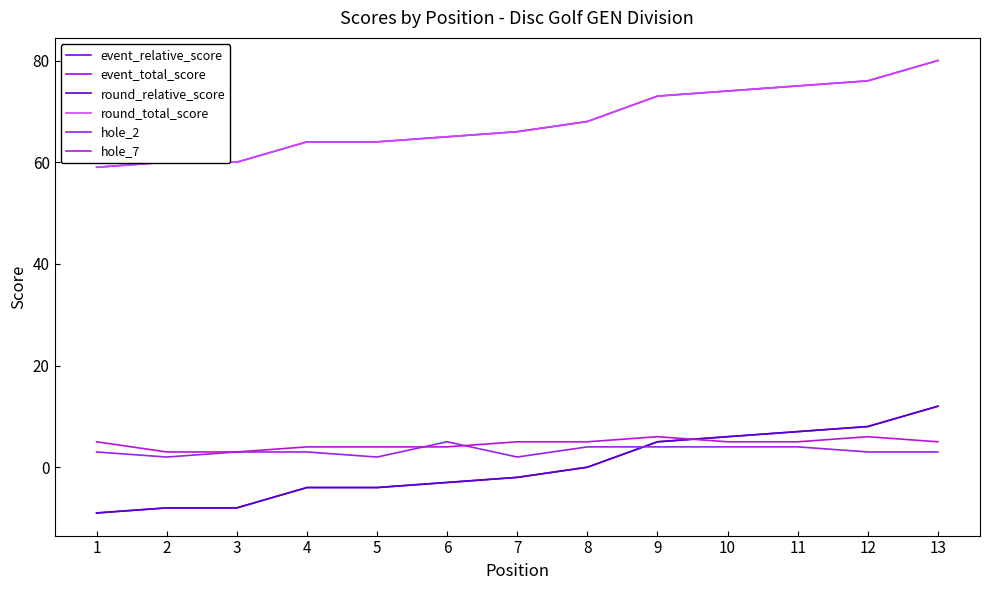

Is this an area chart (filled region under the line)?

No